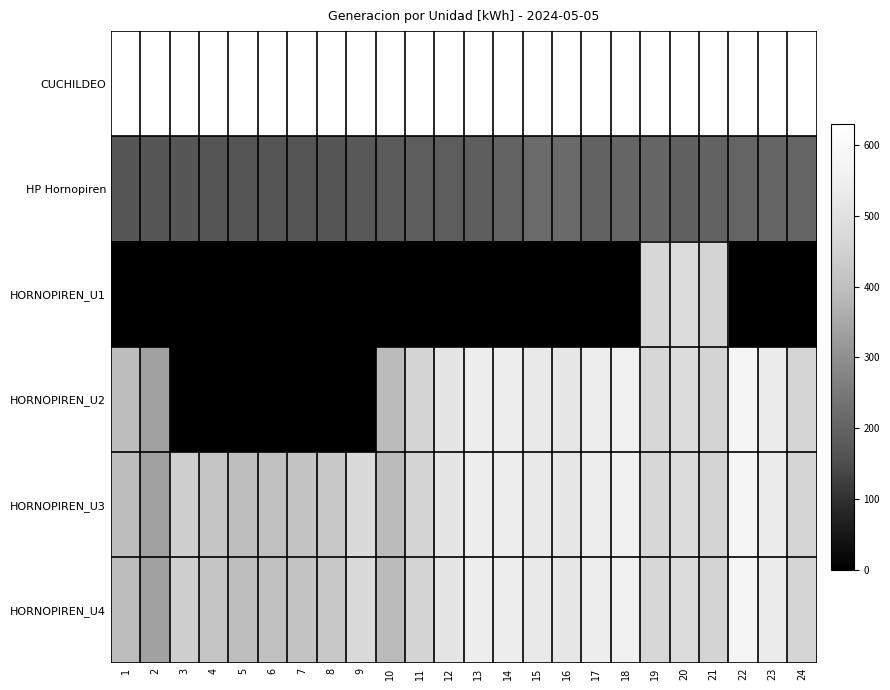

What is the total value across all series at 10?

1980.5